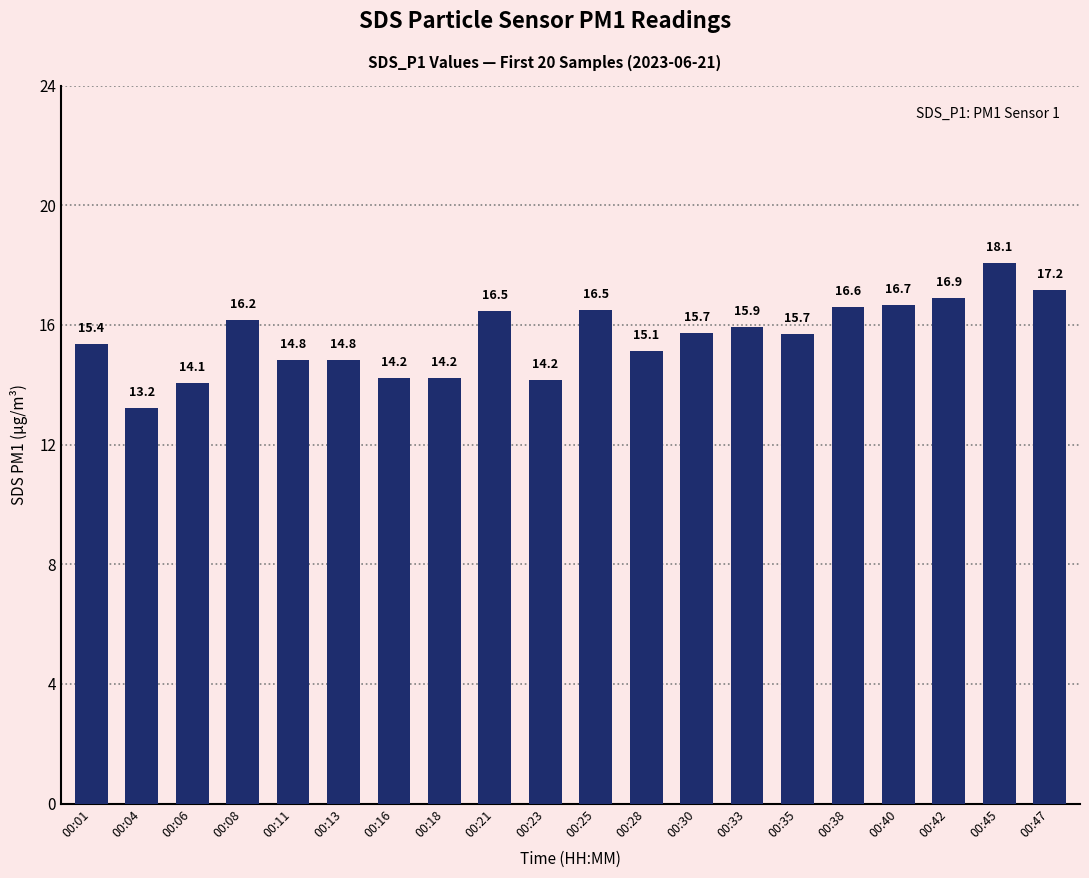

Where is the data nearest to the value 15?

00:28